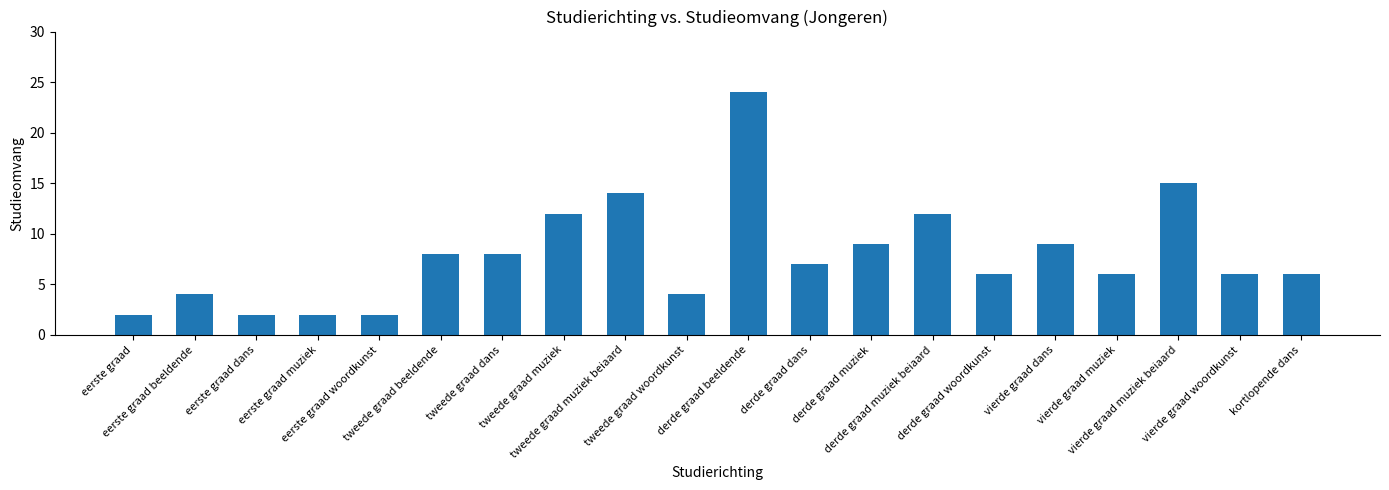

What is the average value?

8